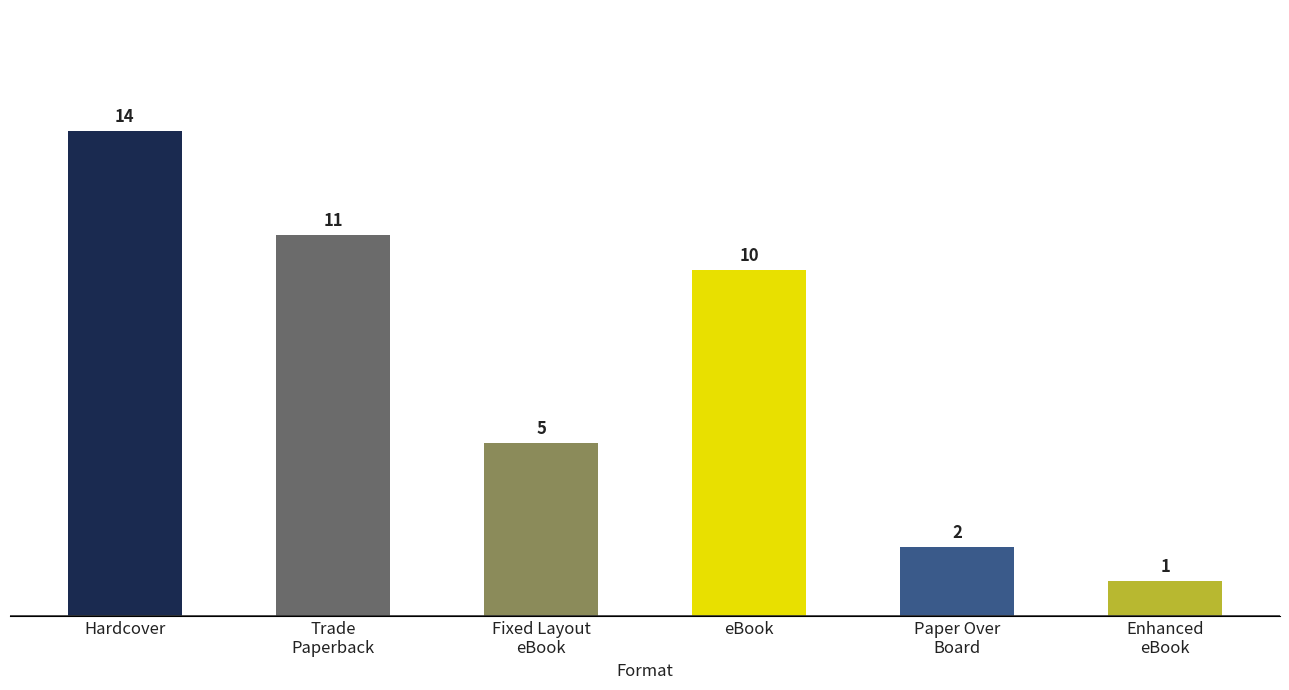

Count the number of categories in the chart.

6